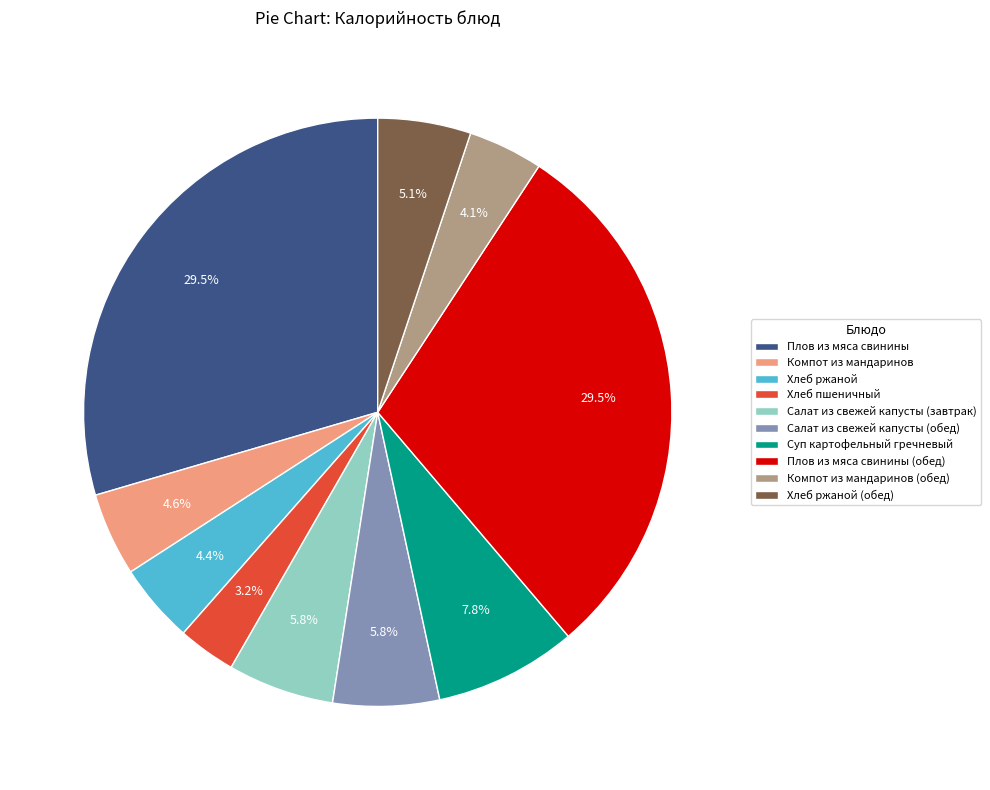

Is Салат из свежей капусты (завтрак) the majority of the pie?

No